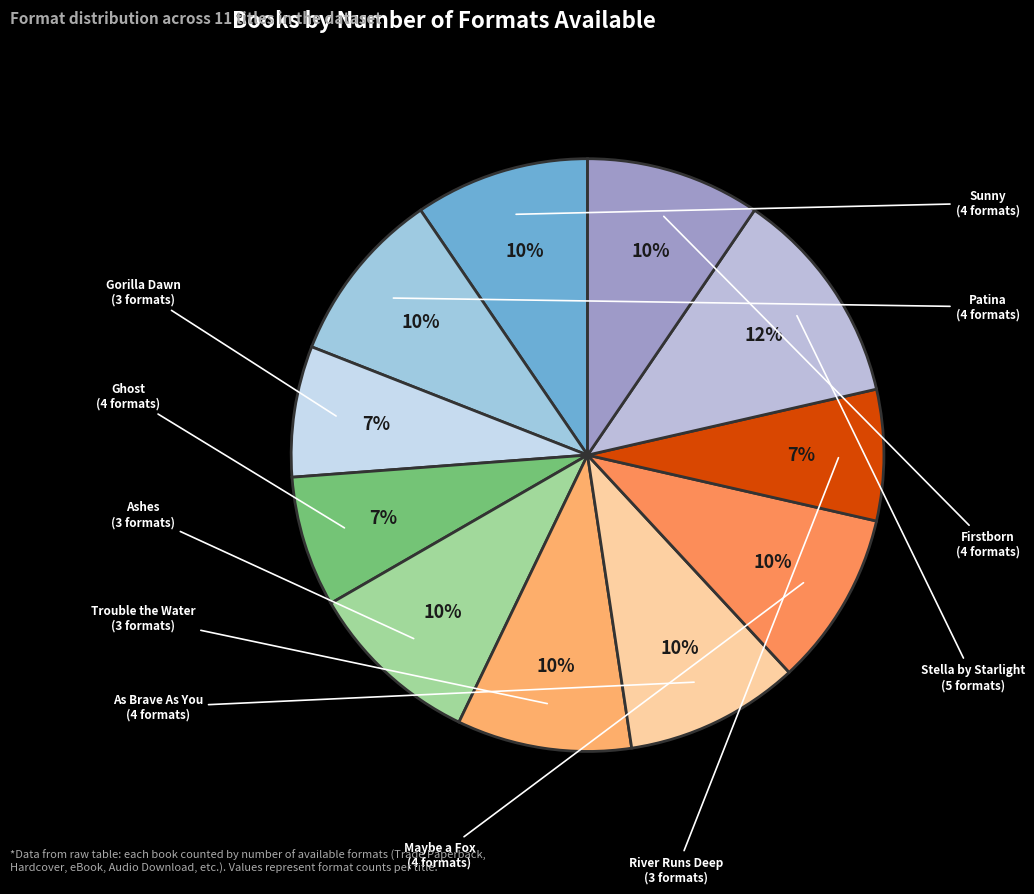

How many slices are in this pie chart?

11